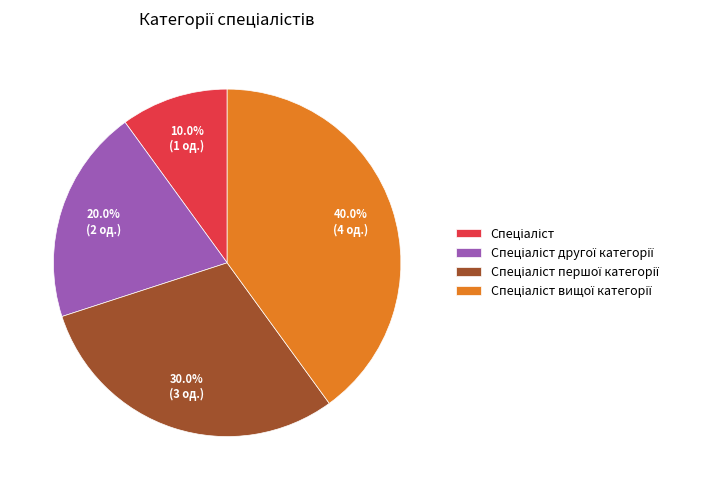

Does any single category account for the majority?

No